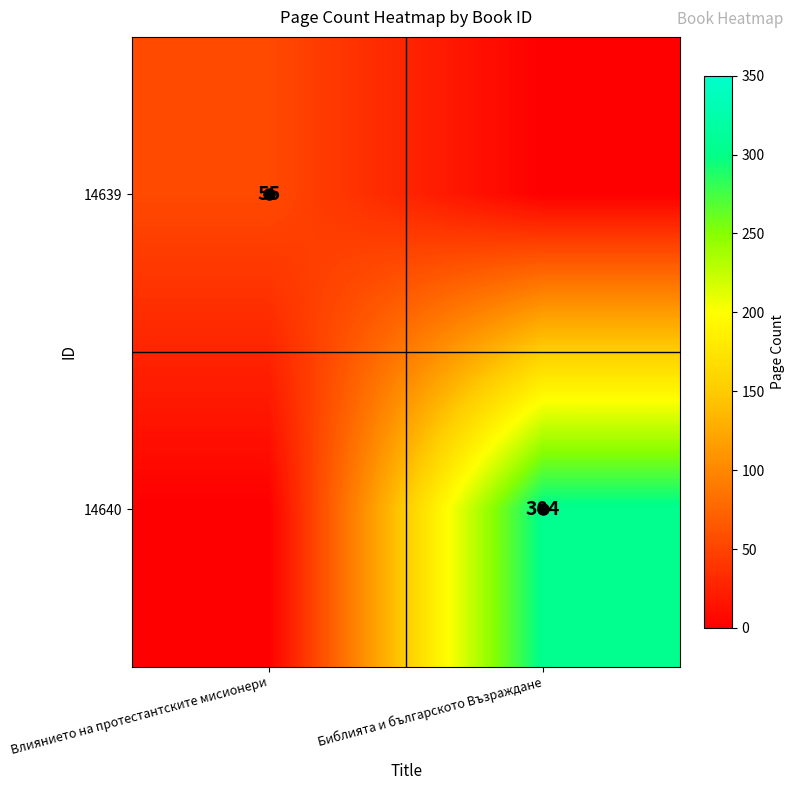

What is the sum of the 14639 values at Влиянието на протестантските мисионери and Библията и българското Възраждане?

55